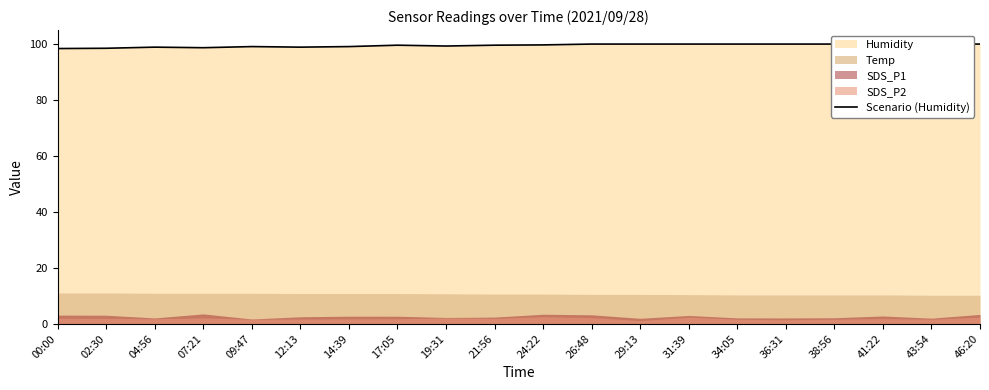

At which label is the value closest to 99?

09:47